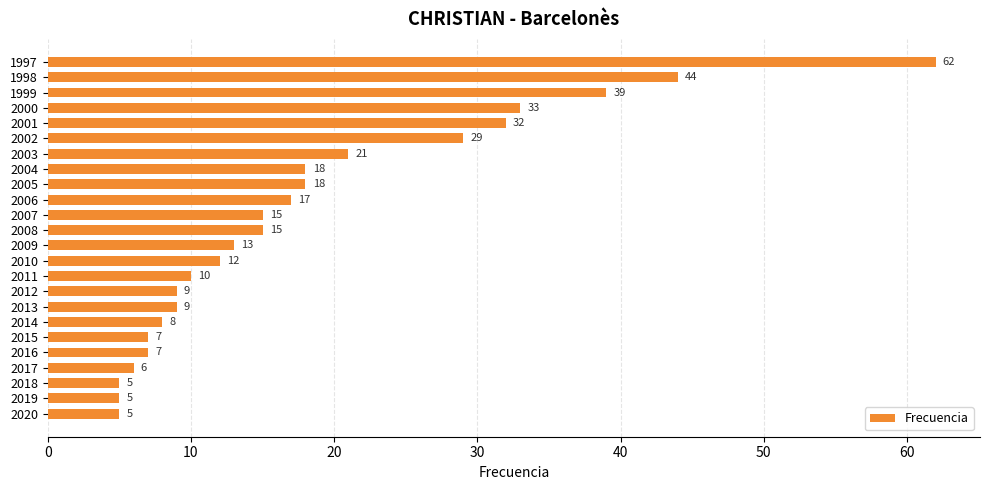

Reading bottom to top, what are all the values shown in this chart?

5	5	5	6	7	7	8	9	9	10	12	13	15	15	17	18	18	21	29	32	33	39	44	62